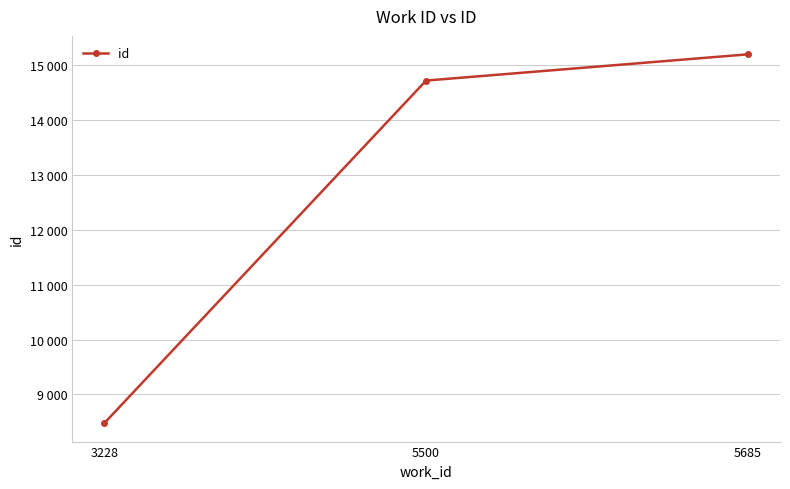

Which has a higher value, 5685 or 3228?

5685